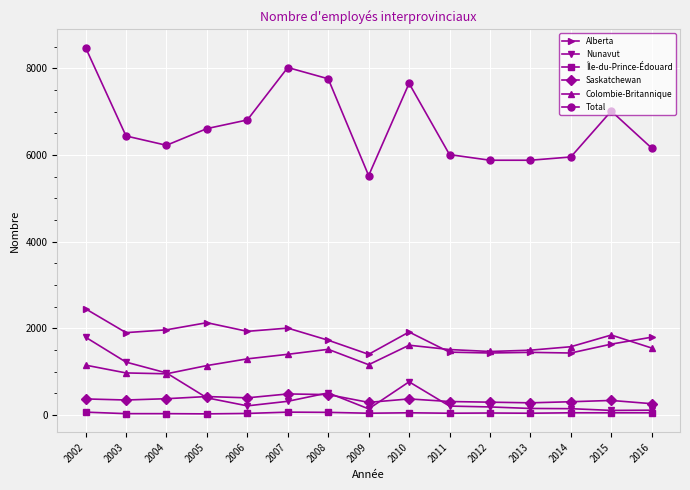

What is the average value of the Alberta series?

1774